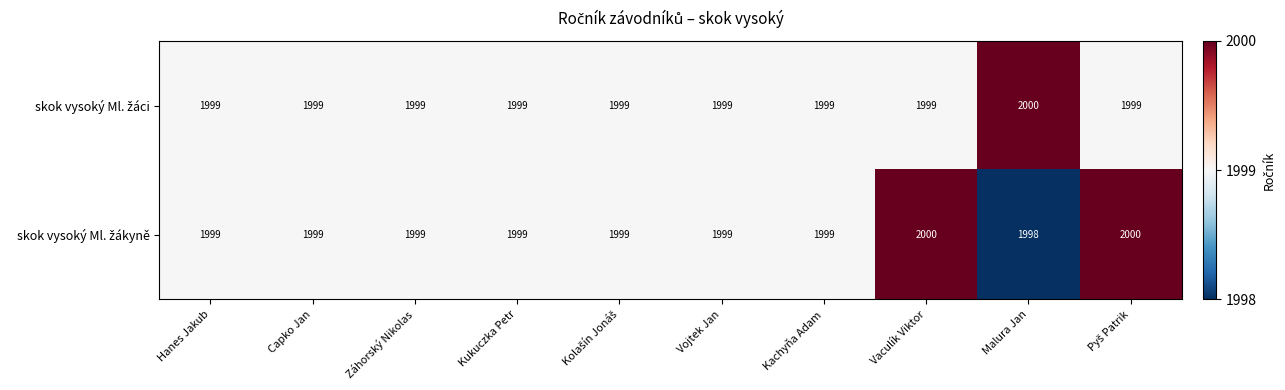

What is the total value across all series at Capko Jan?

3998